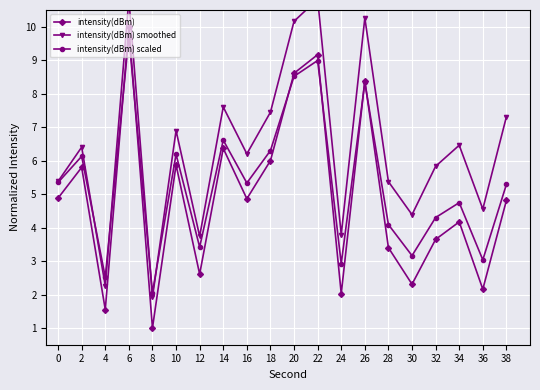

List the series in order of their peak value, highest first.

intensity(dBm) smoothed, intensity(dBm), intensity(dBm) scaled